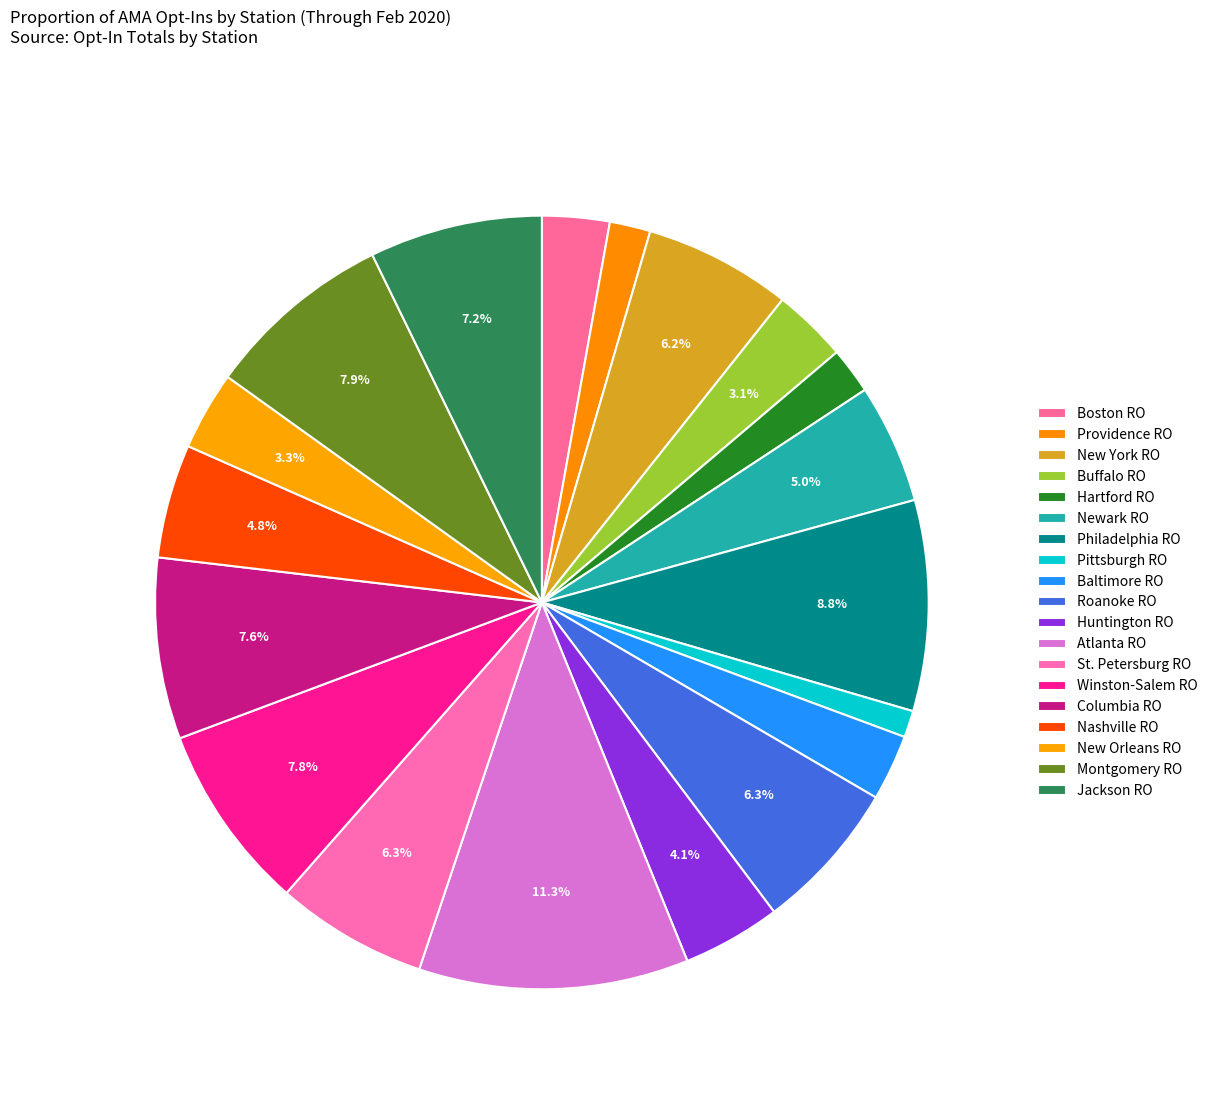

What portion of the pie excludes New Orleans RO?

96.7%